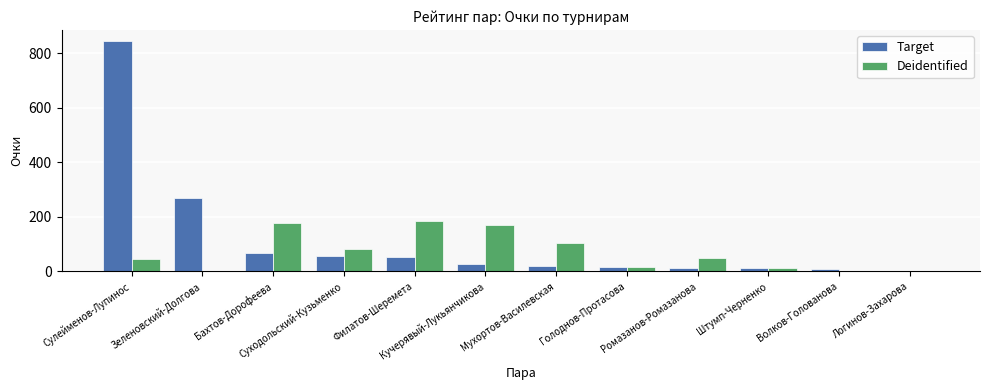

How many categories are shown in the chart?

12